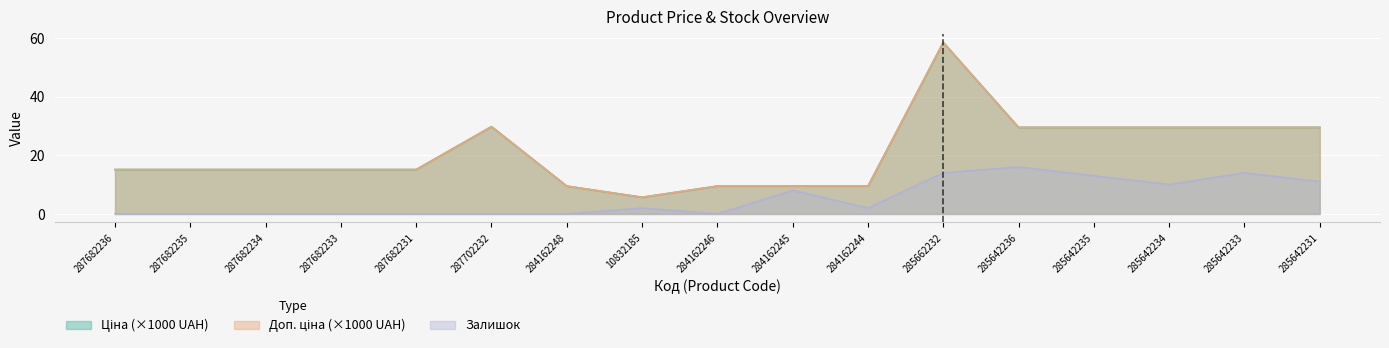

At which category is the sum across all series the highest?

285662232